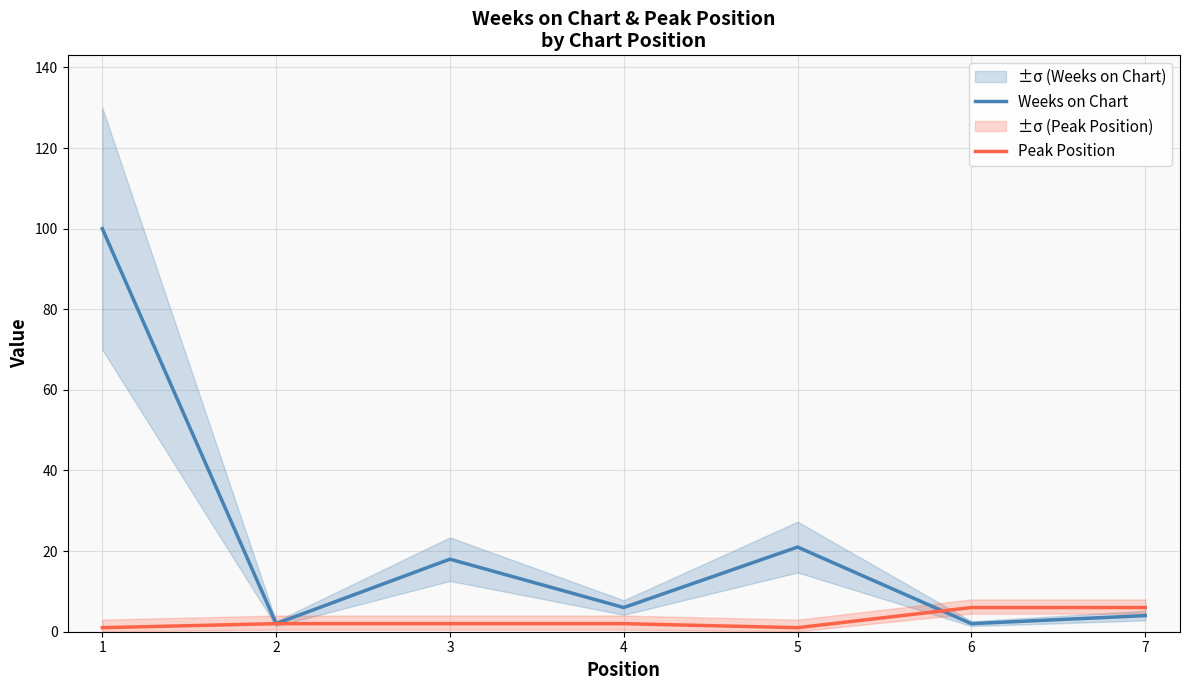

How many lines are shown in the chart?

2